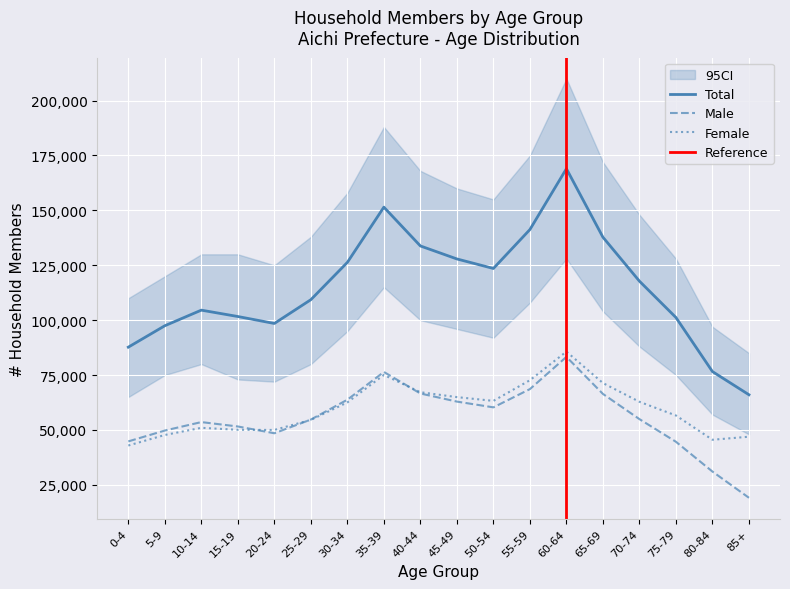

At which category does the chart reach its minimum across all series?

85+